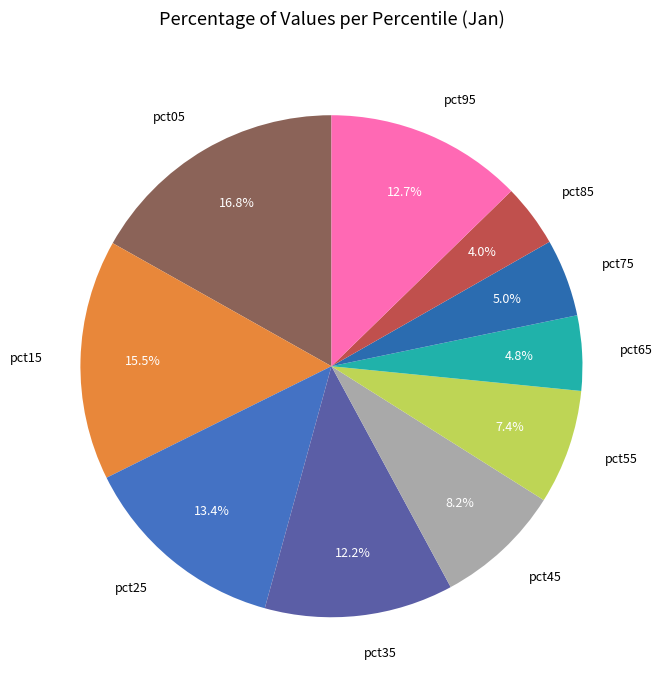

What percentage is NOT represented by pct95?

87.3%